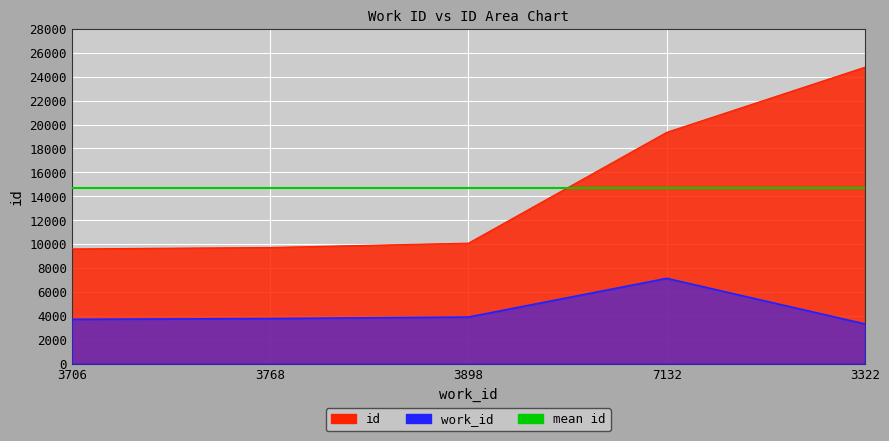

The id series shows 14474 at 3768. True or false?

False